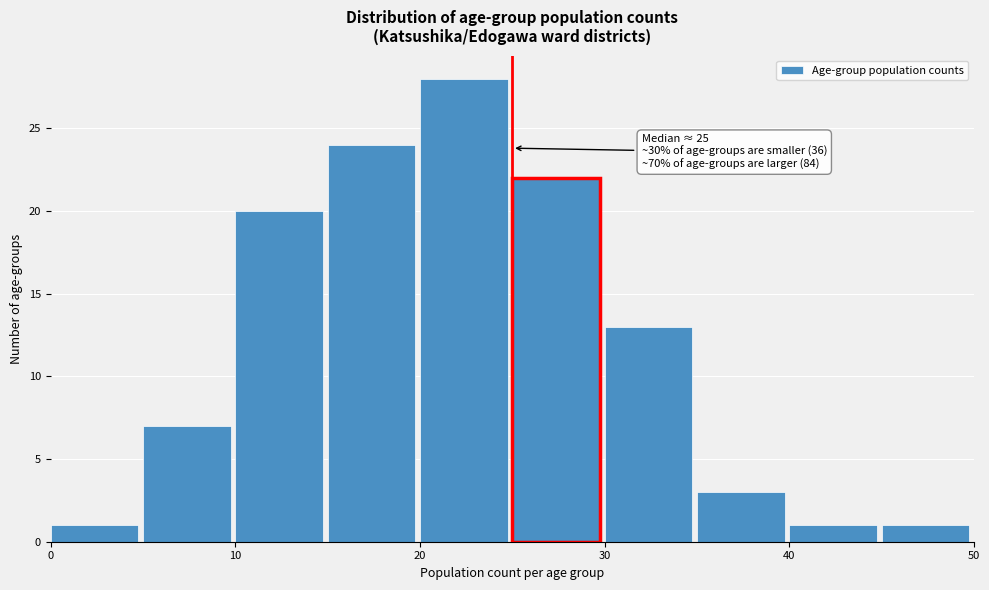

Over which range of the x-axis is the bar tallest?

20 to 25